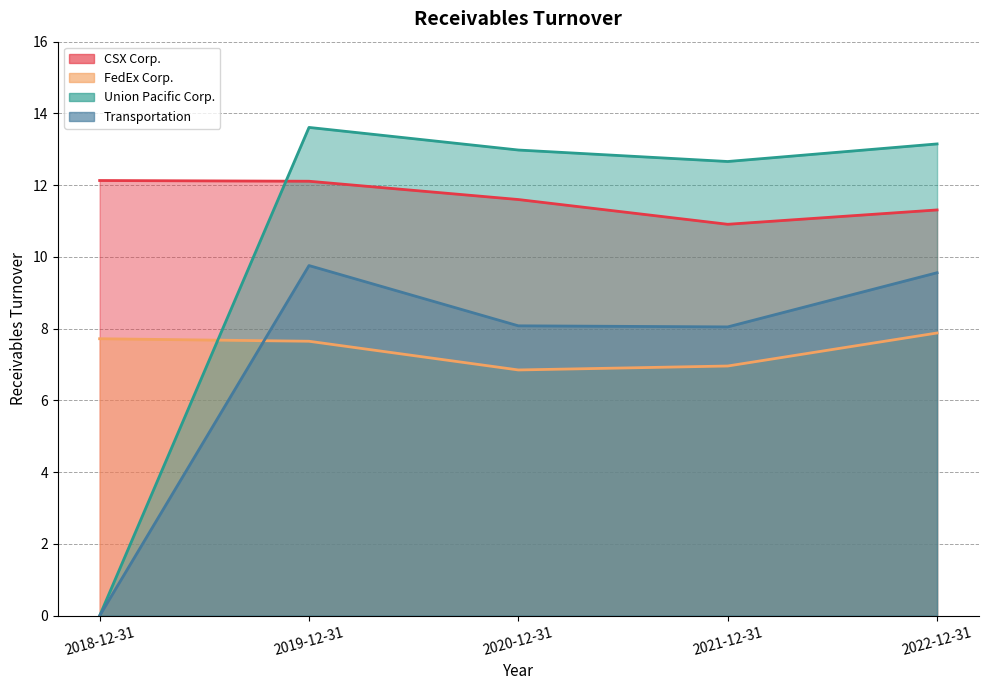

In Union Pacific Corp., how many points are lower than both neighbors (excluding endpoints)?

1